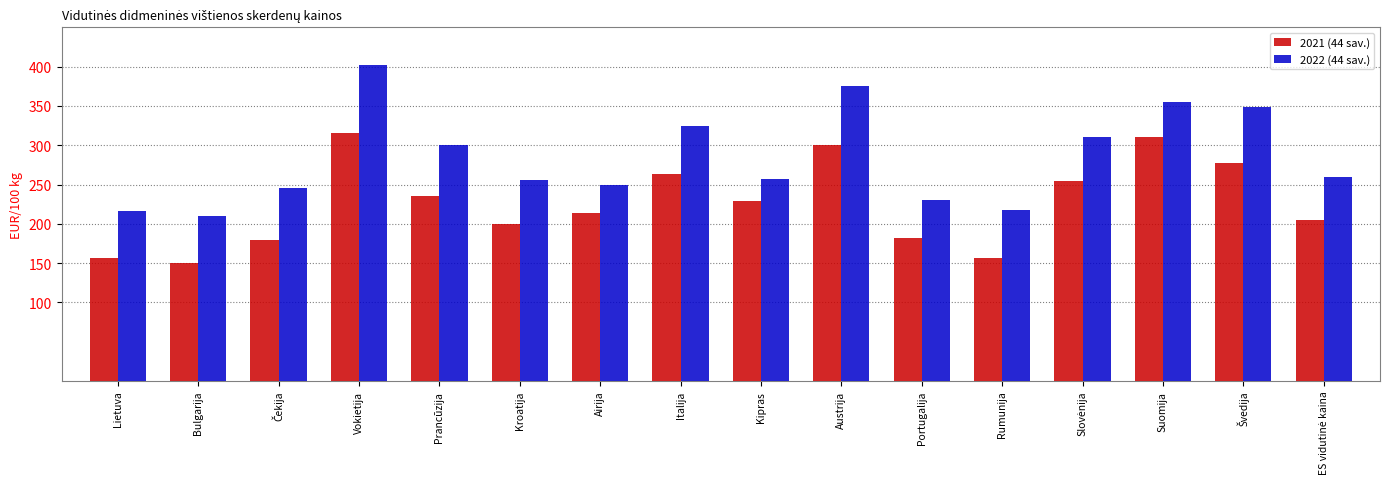

What is the approximate value of 2021 (44 sav.) at Suomija?

310.9